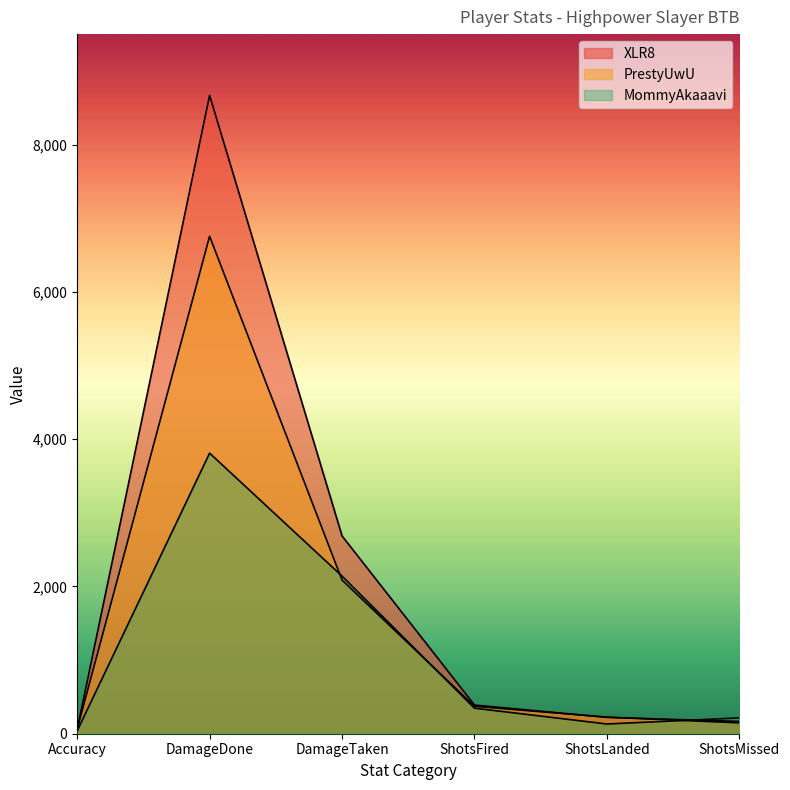

Between DamageDone and ShotsMissed, which series saw the biggest shift?

XLR8